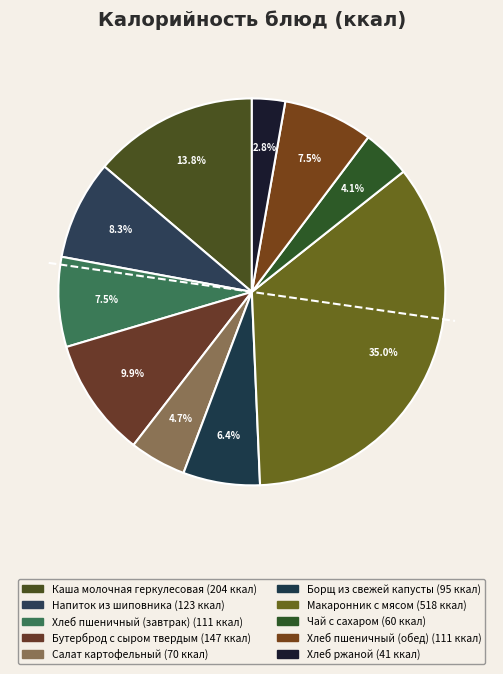

Do Напиток из шиповника and Макаронник с мясом together represent more than half of the pie?

No